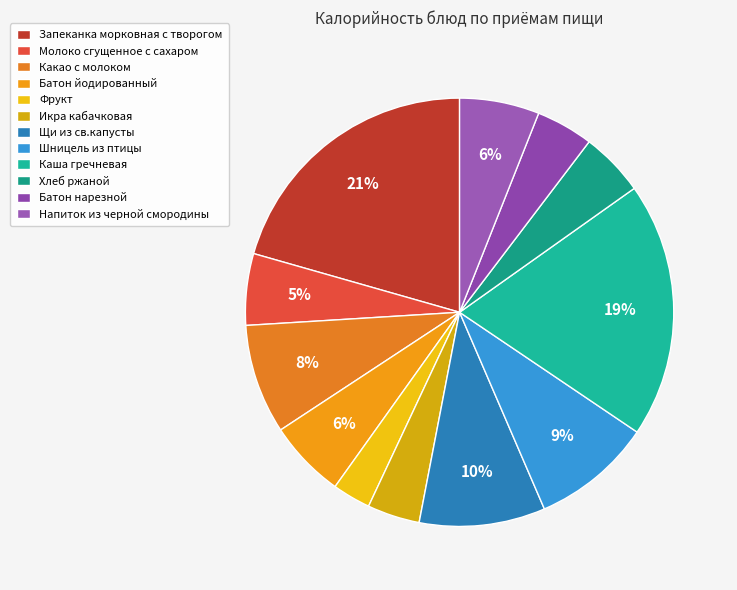

Is there a majority slice in this chart?

No